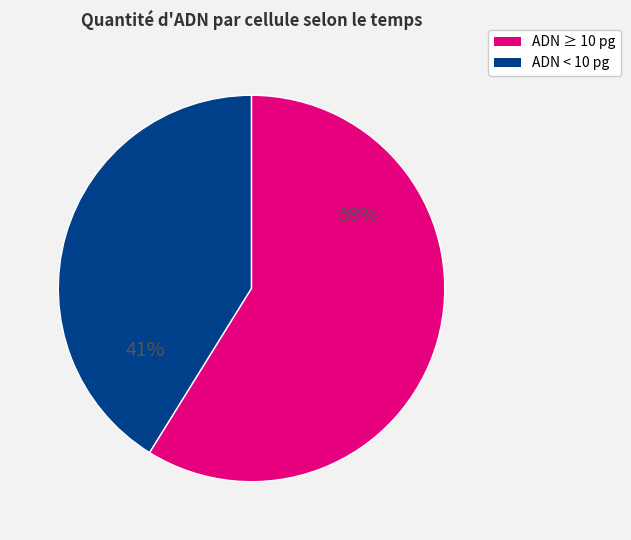

Is there a majority slice in this chart?

Yes